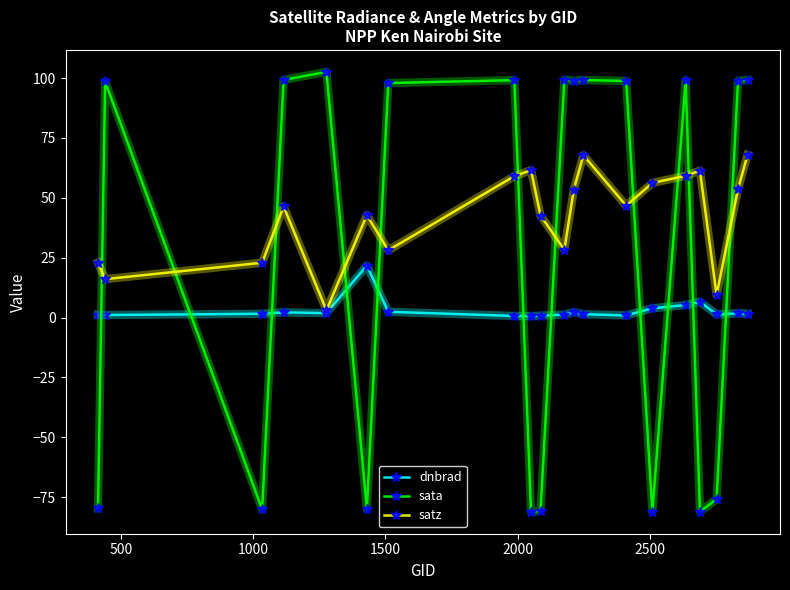

Rank the series by their maximum value, from lowest to highest.

dnbrad, satz, sata